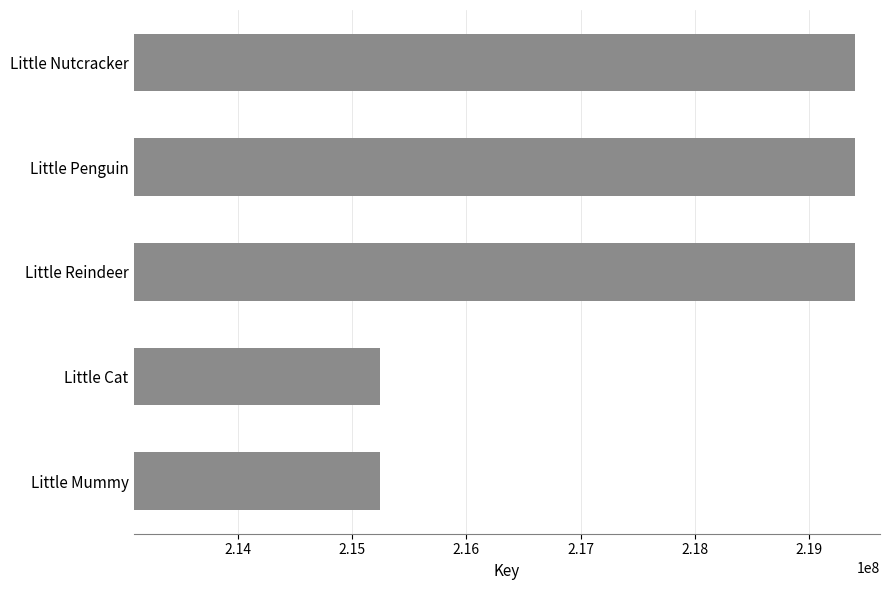

Read the value at Little Penguin.

219398515